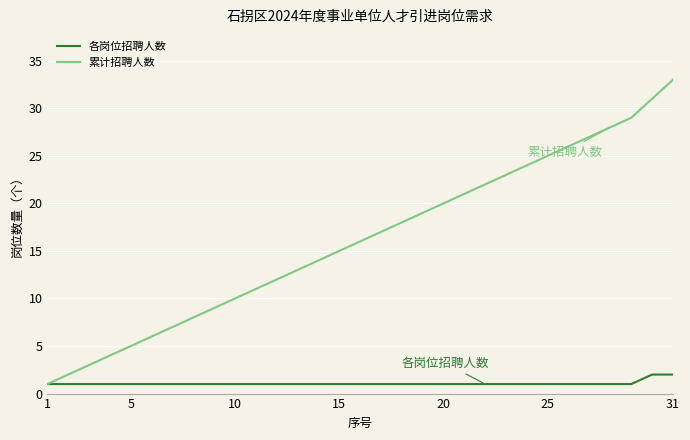

Rank the series by their average value, from highest to lowest.

累计招聘人数, 各岗位招聘人数